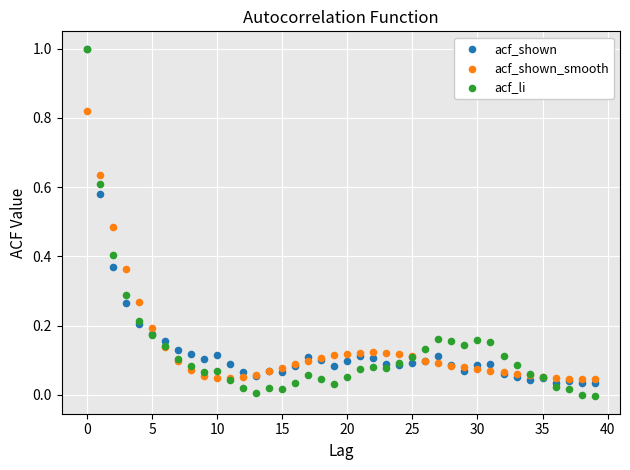

What are all the series names shown in the legend?

acf_shown, acf_shown_smooth, acf_li